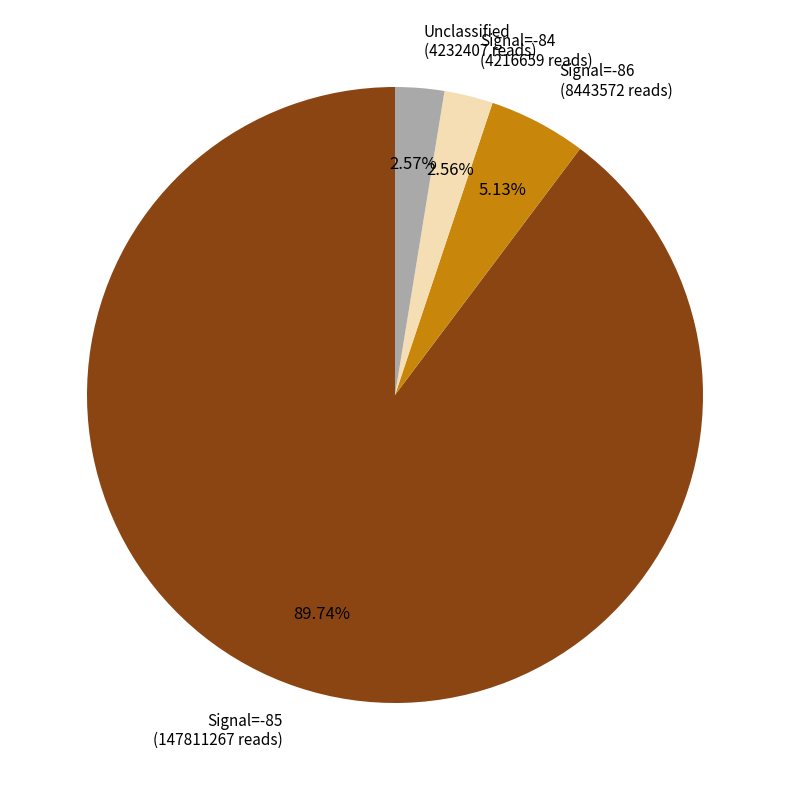

Is there a majority slice in this chart?

Yes